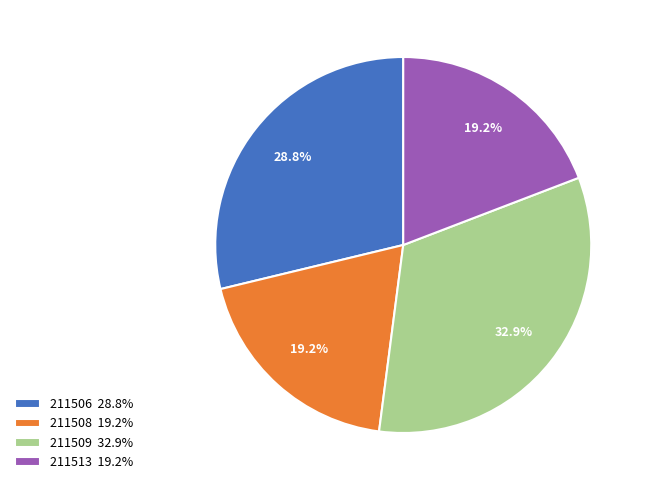

Is 211508 the majority of the pie?

No